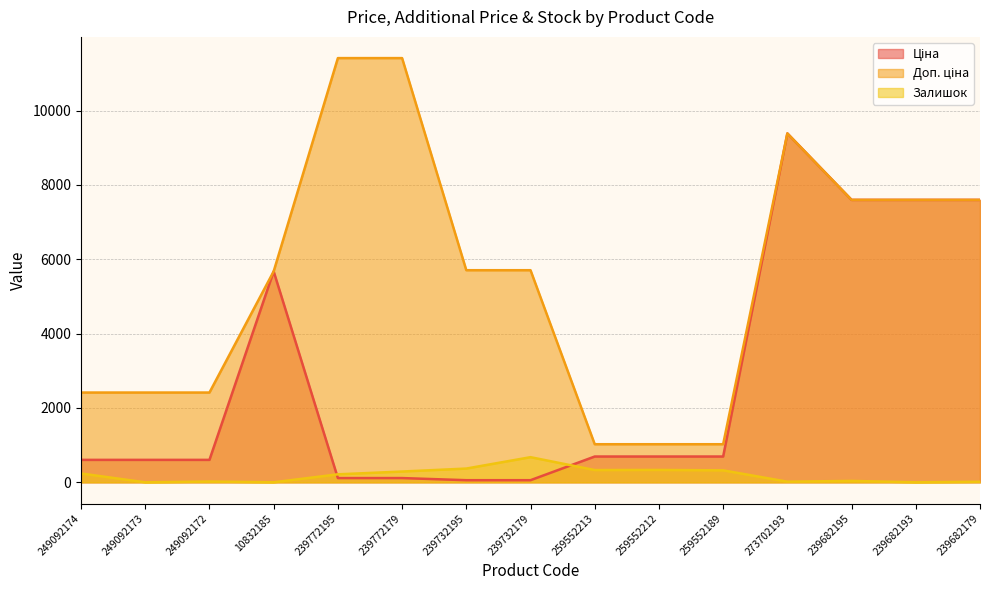

What is the label of the 7th point from the left?

239732195